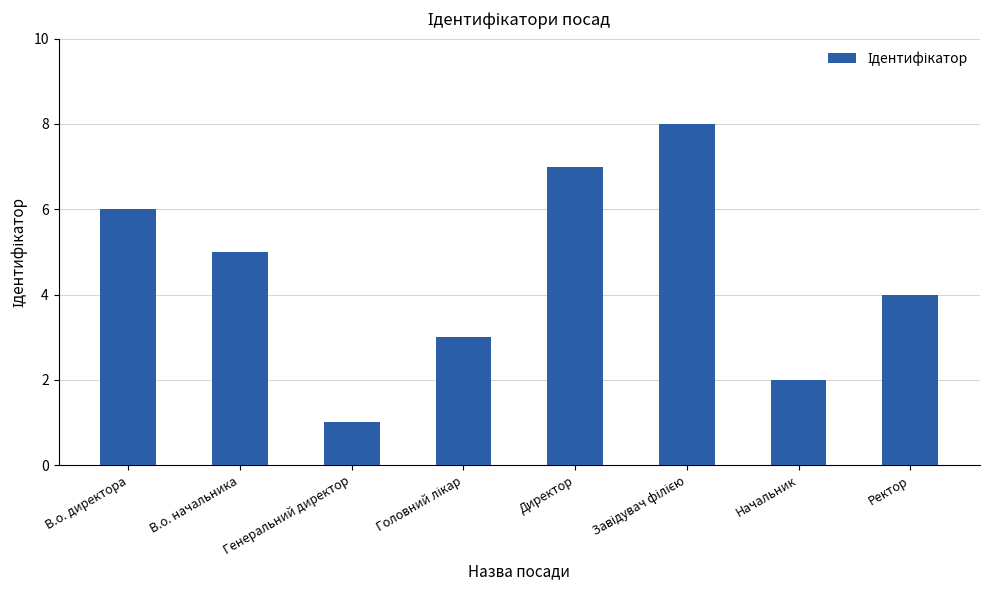

True or false: the data shows 2 at Начальник.

True